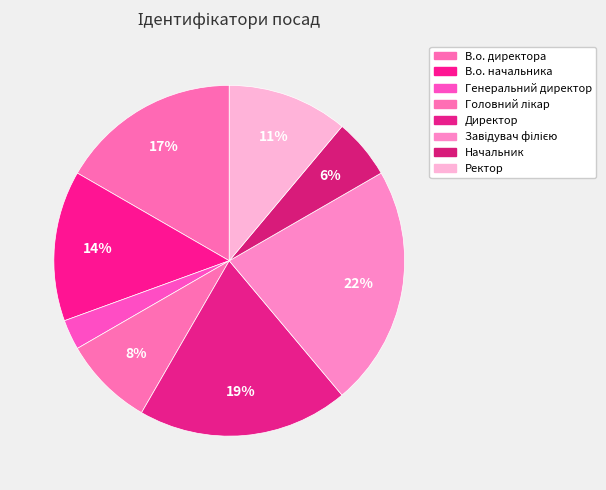

How many segments does this pie chart have?

8